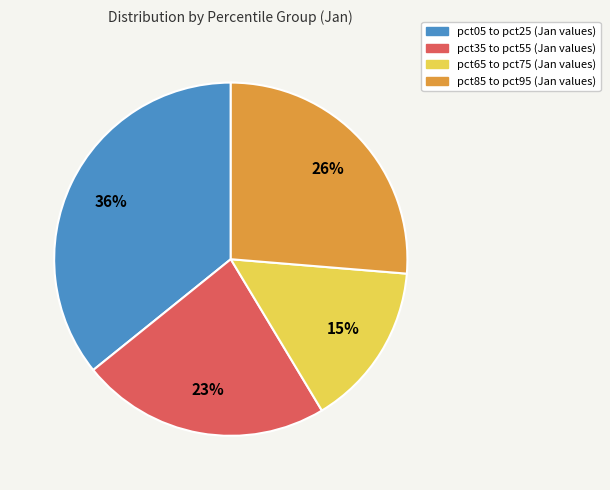

To the nearest percent, what is the average slice percentage?

25%